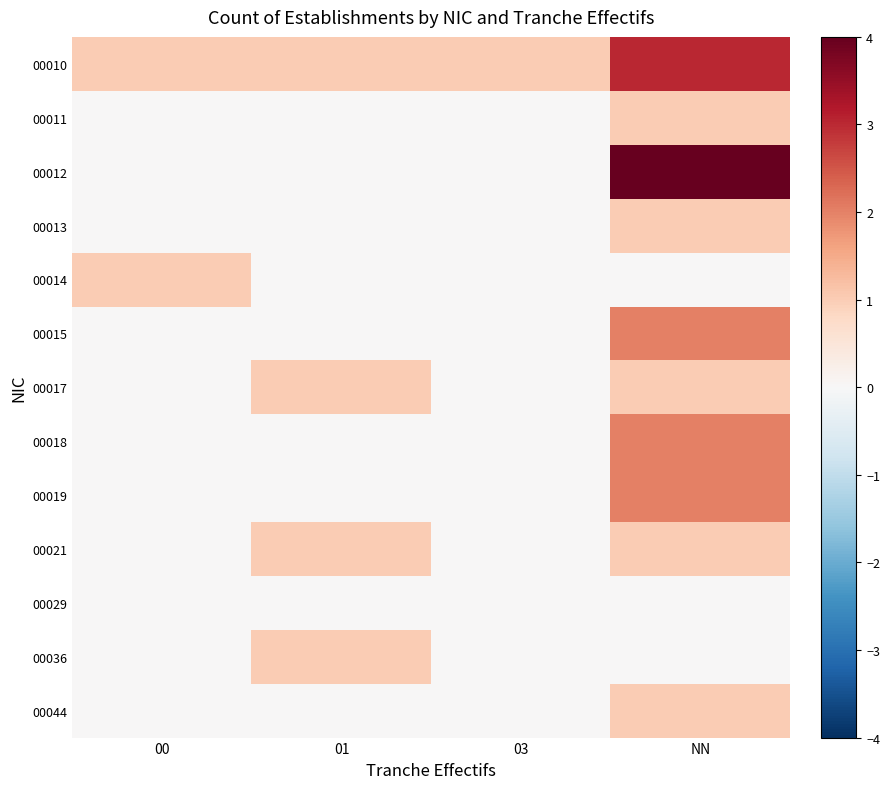

Which category has the highest value across all series?

NN